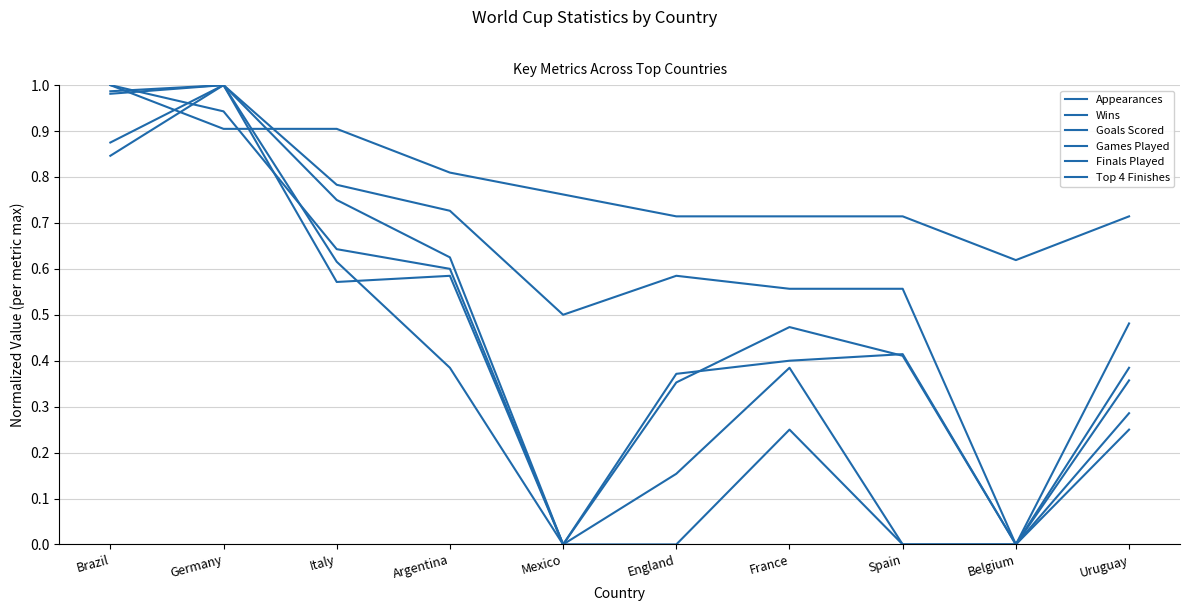

Reading left to right, extract all data points from this chart.

Appearances: Brazil=1.0	Germany=0.9	Italy=0.9	Argentina=0.8	Mexico=0.8	England=0.7	France=0.7	Spain=0.7	Belgium=0.6	Uruguay=0.7
Wins: Brazil=1.0	Germany=0.9	Italy=0.6	Argentina=0.6	Mexico=0.0	England=0.4	France=0.4	Spain=0.4	Belgium=0.0	Uruguay=0.3
Goals Scored: Brazil=1.0	Germany=1.0	Italy=0.6	Argentina=0.6	Mexico=0.0	England=0.4	France=0.5	Spain=0.4	Belgium=0.0	Uruguay=0.4
Games Played: Brazil=1.0	Germany=1.0	Italy=0.8	Argentina=0.7	Mexico=0.5	England=0.6	France=0.6	Spain=0.6	Belgium=0.0	Uruguay=0.5
Finals Played: Brazil=0.9	Germany=1.0	Italy=0.8	Argentina=0.6	Mexico=0.0	England=0.0	France=0.2	Spain=0.0	Belgium=0.0	Uruguay=0.2
Top 4 Finishes: Brazil=0.8	Germany=1.0	Italy=0.6	Argentina=0.4	Mexico=0.0	England=0.2	France=0.4	Spain=0.0	Belgium=0.0	Uruguay=0.4